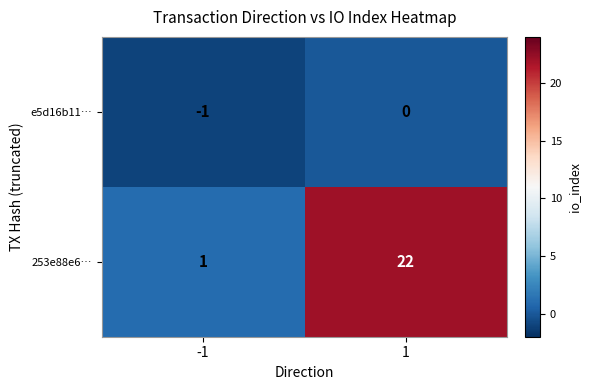

At how many categories does at least one series exceed 17?

1